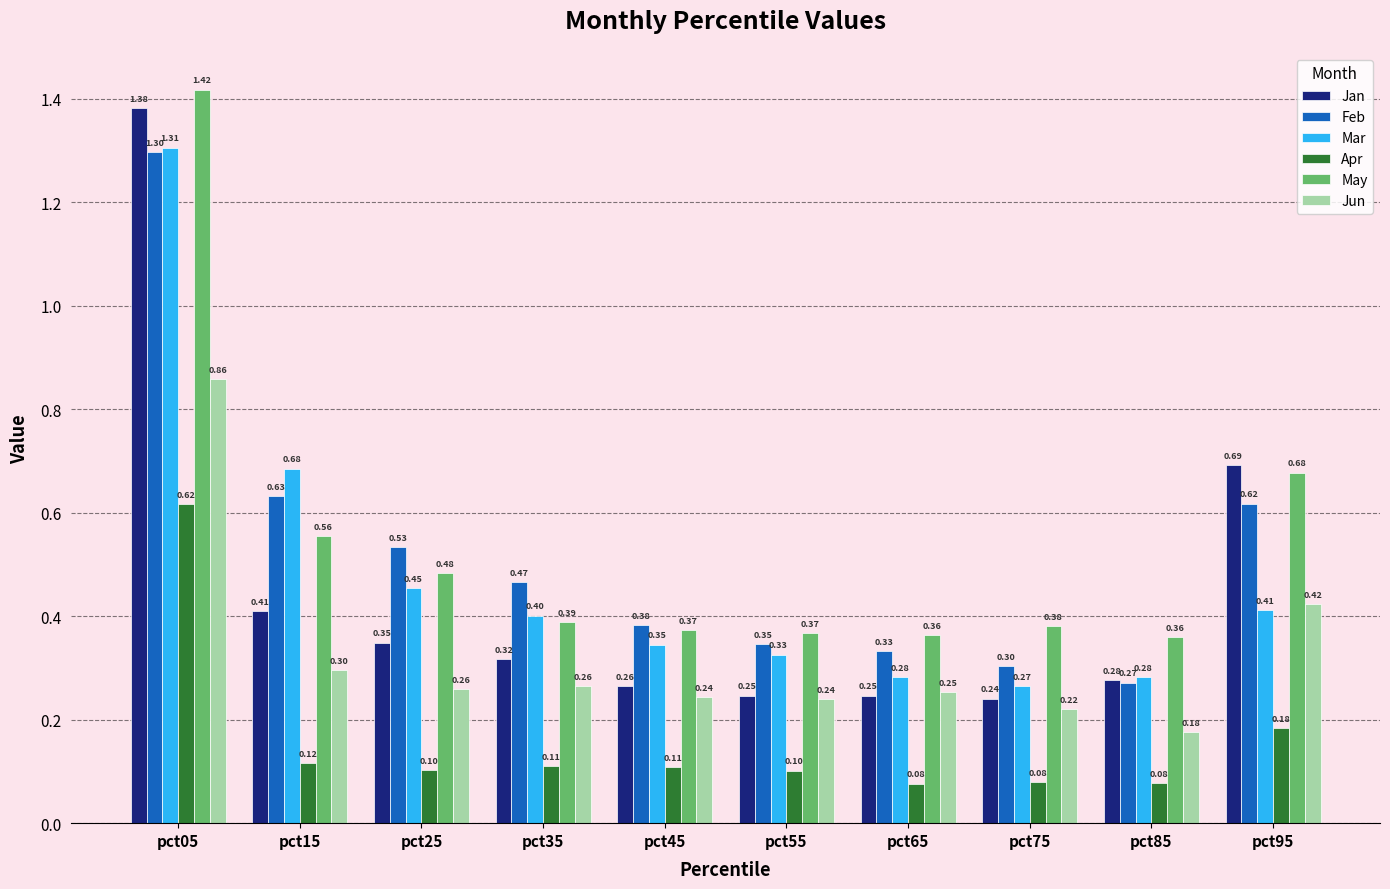

How many series are shown in this chart?

6